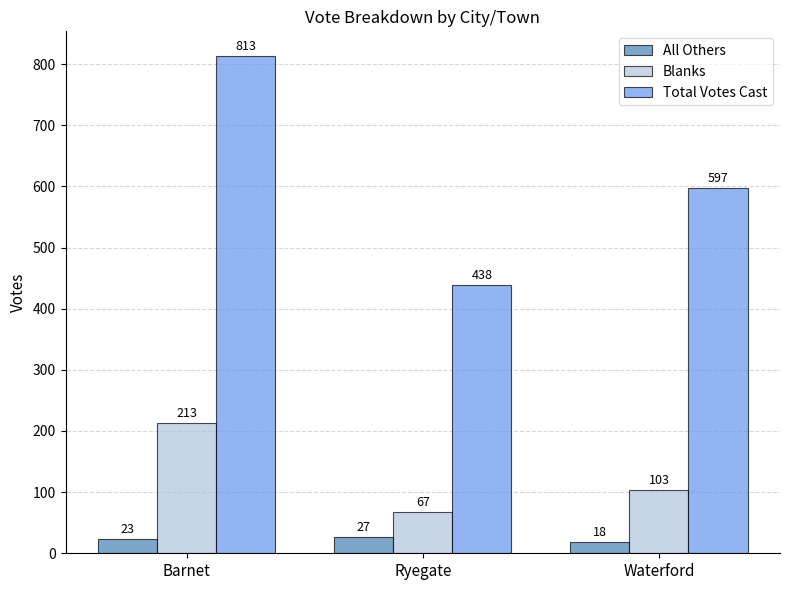

List the labels in order of All Others value, smallest first.

Waterford, Barnet, Ryegate